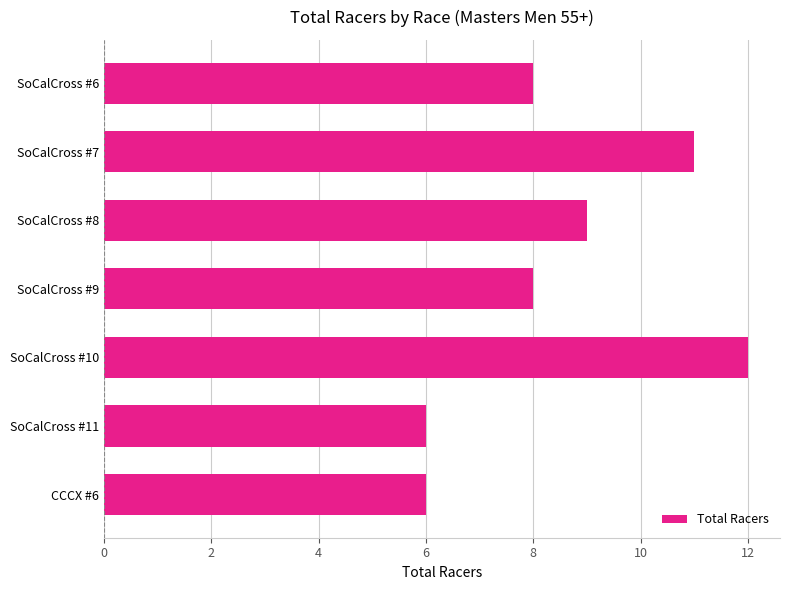

What is the ratio of the value at SoCalCross #8 to the value at SoCalCross #9?

1.1